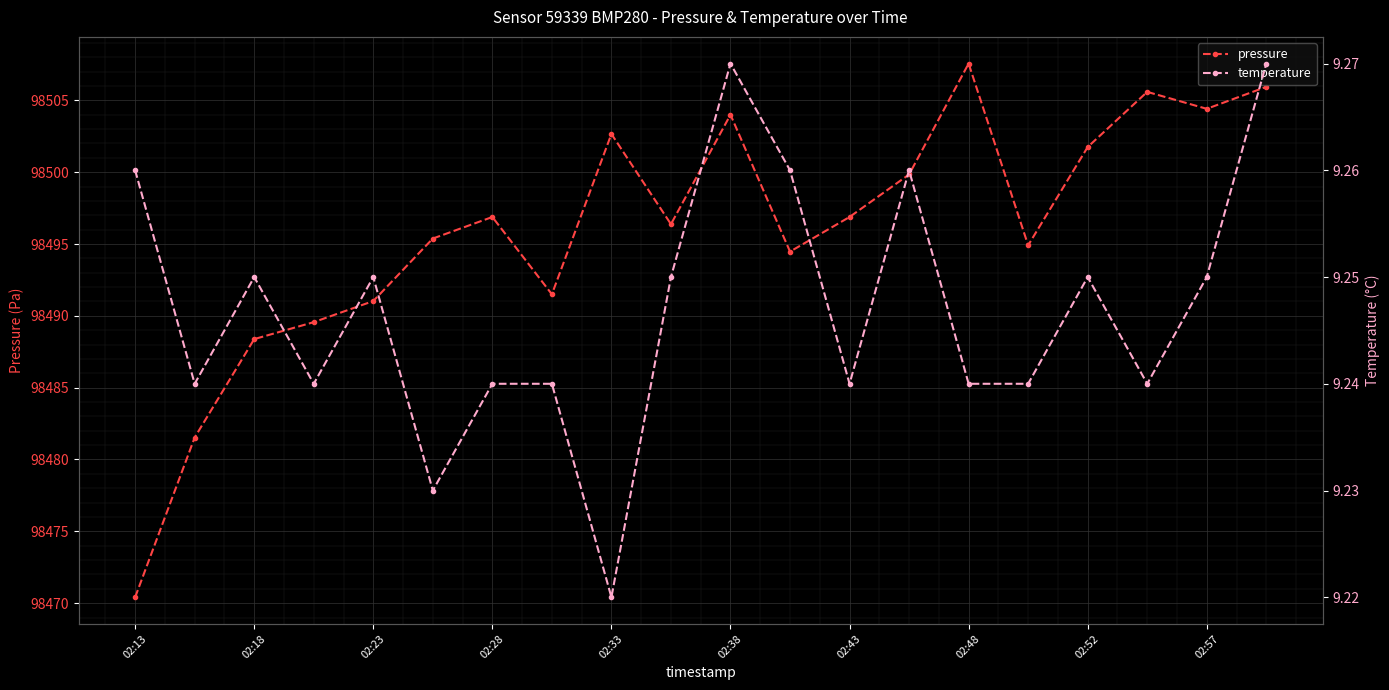

How many lines are shown in the chart?

2